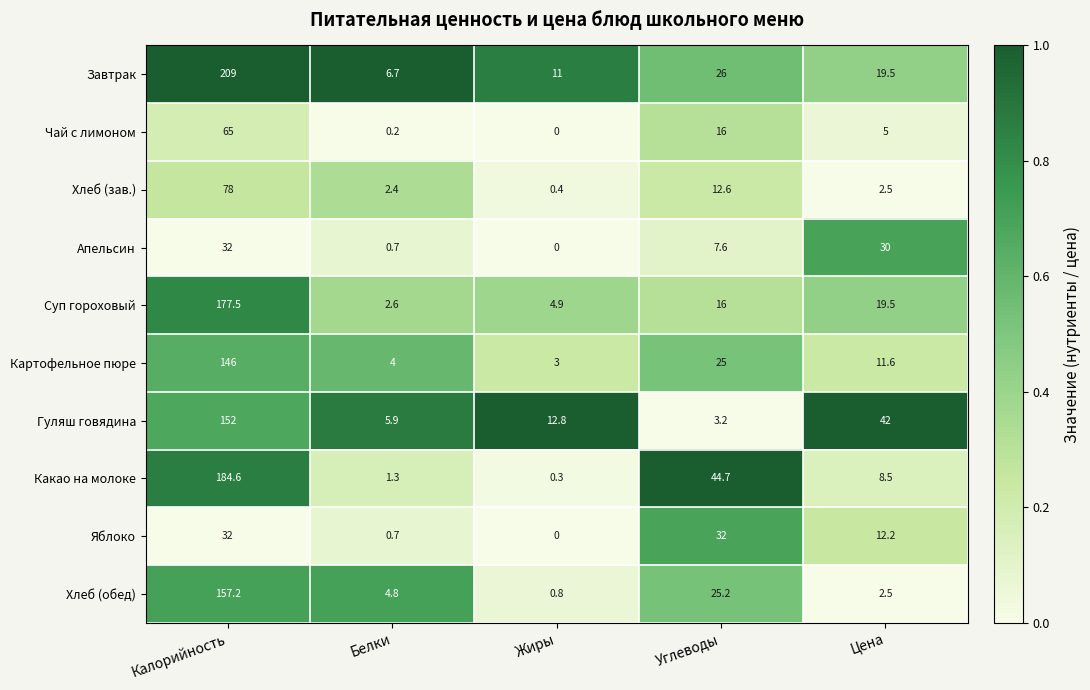

What is the difference between the maximum and minimum values in the Гуляш говядина series?

148.8